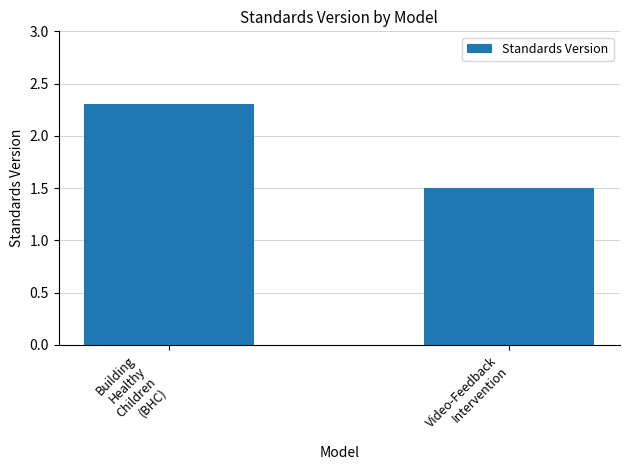

Between Building
Healthy
Children
(BHC) and Video-Feedback
Intervention, which is larger?

Building
Healthy
Children
(BHC)